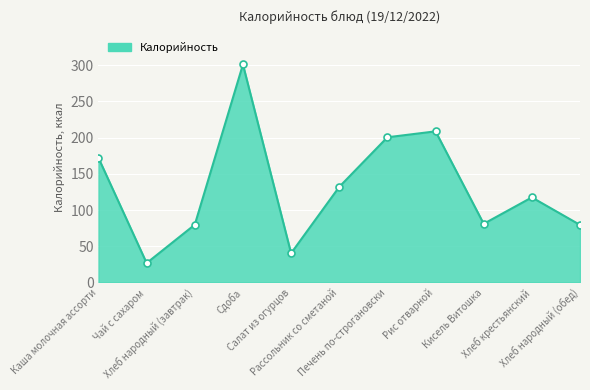

What is the maximum value shown in the chart?

301.0